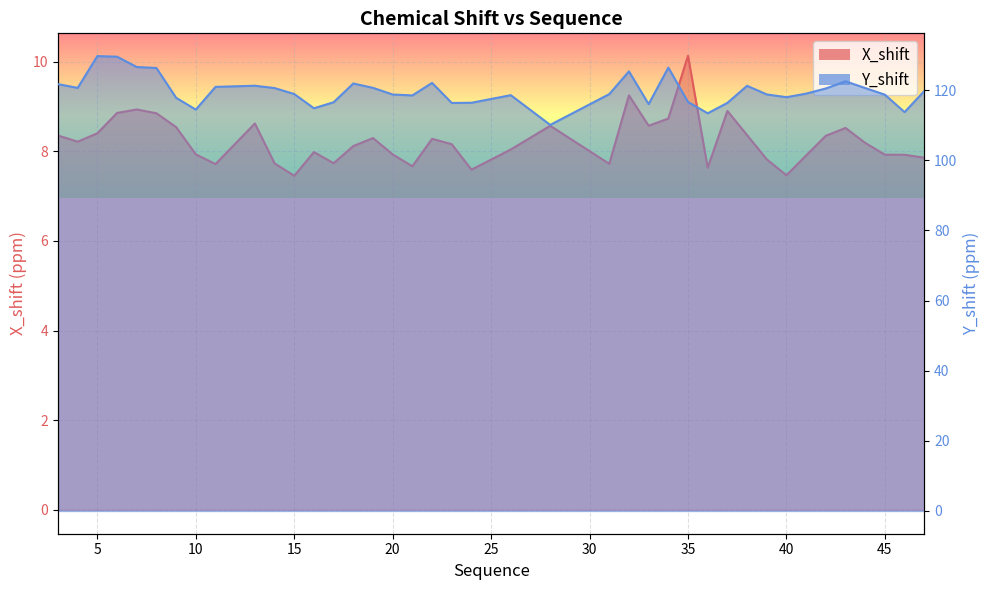

Is it true that Y_shift equals 118.9 at 15?

True